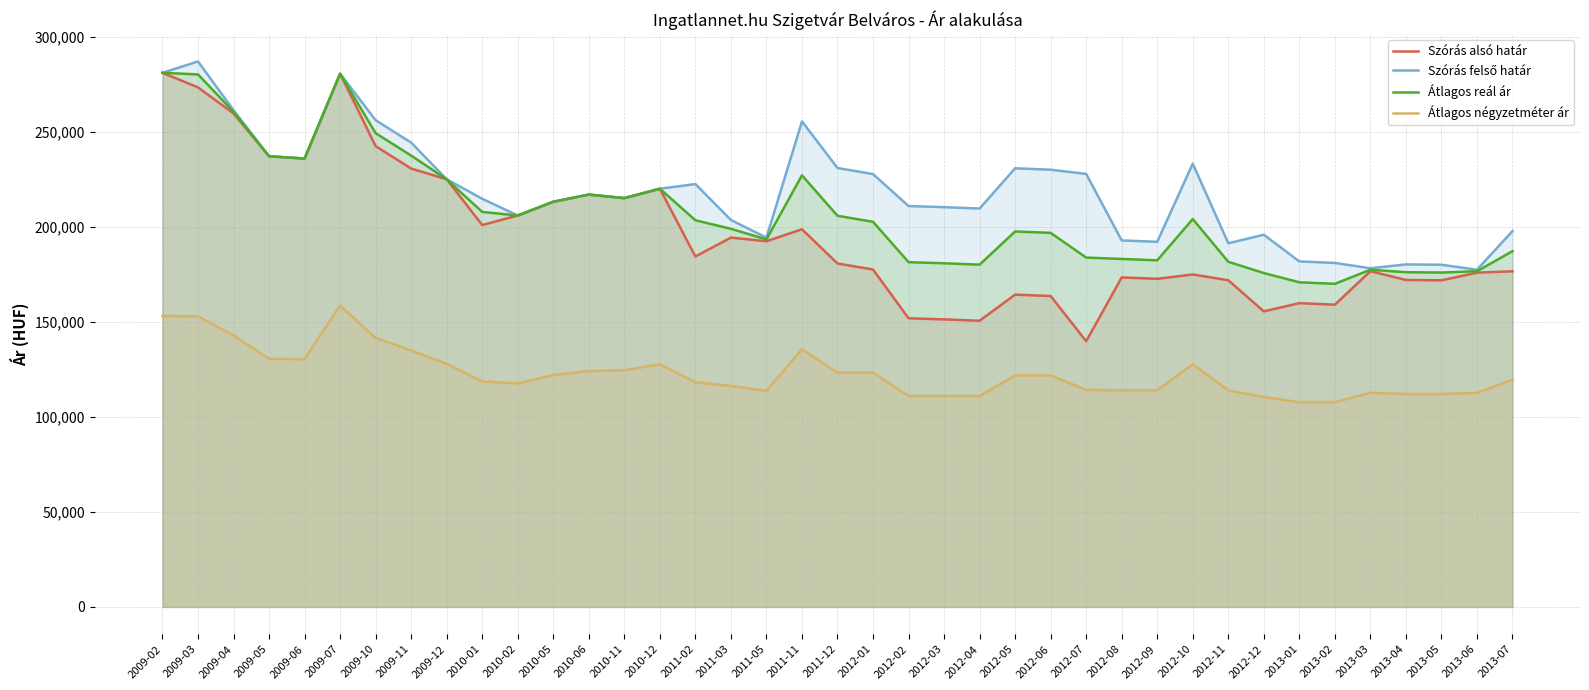

Which category has the highest value in the Átlagos négyzetméter ár series?

2009-07